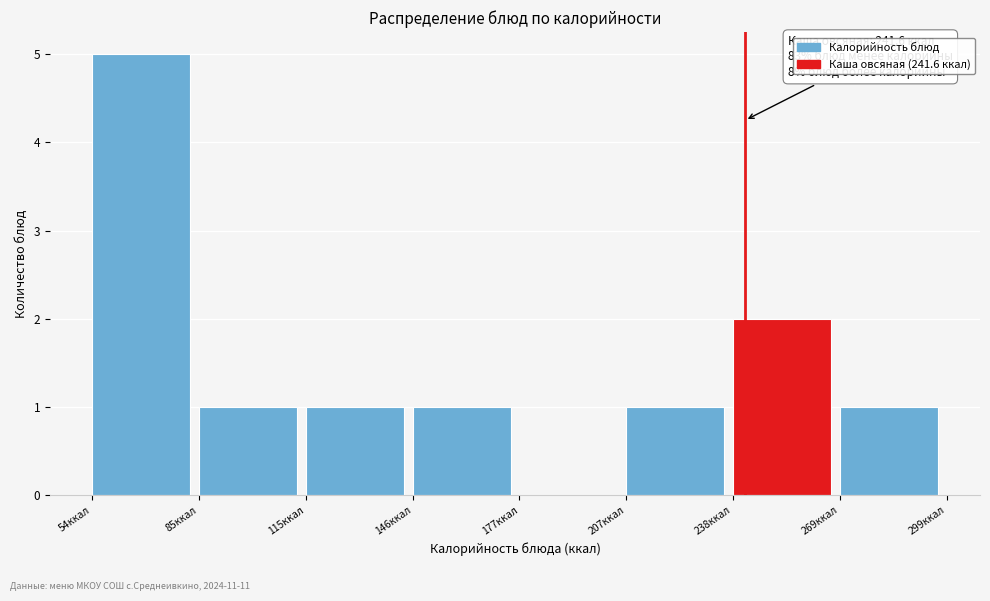

Over which range of the x-axis is the bar tallest?

55 to 85